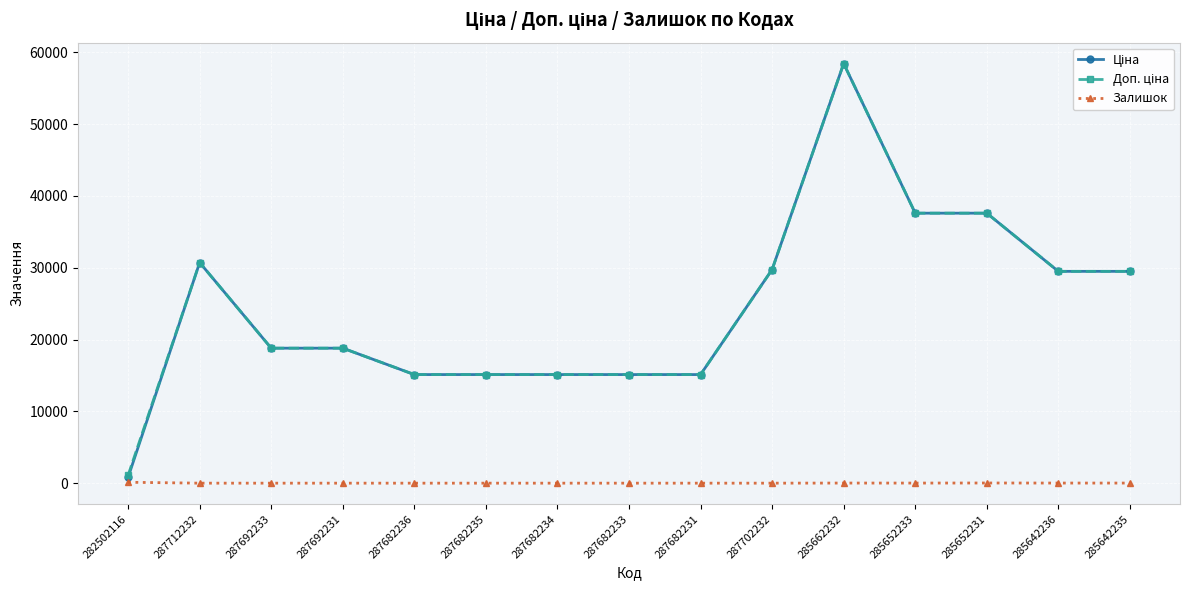

Does the chart have visible grid lines?

Yes